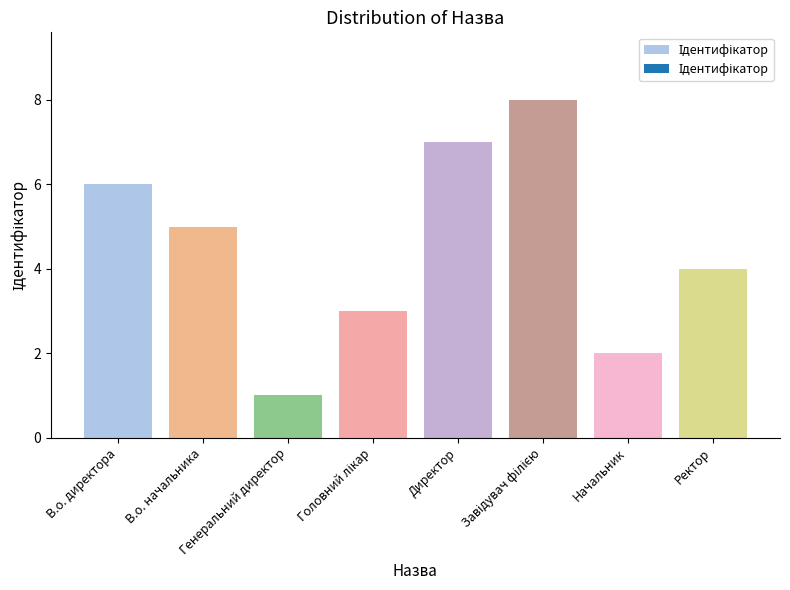

What is the maximum value shown in the chart?

8